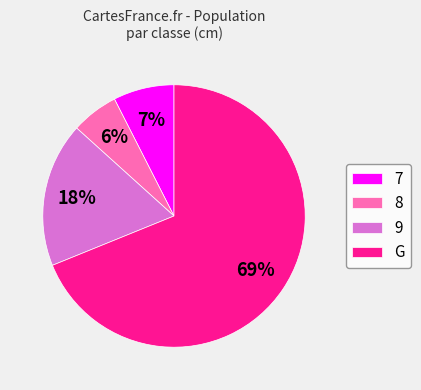

True or false: 8 accounts for 6% of the total.

True